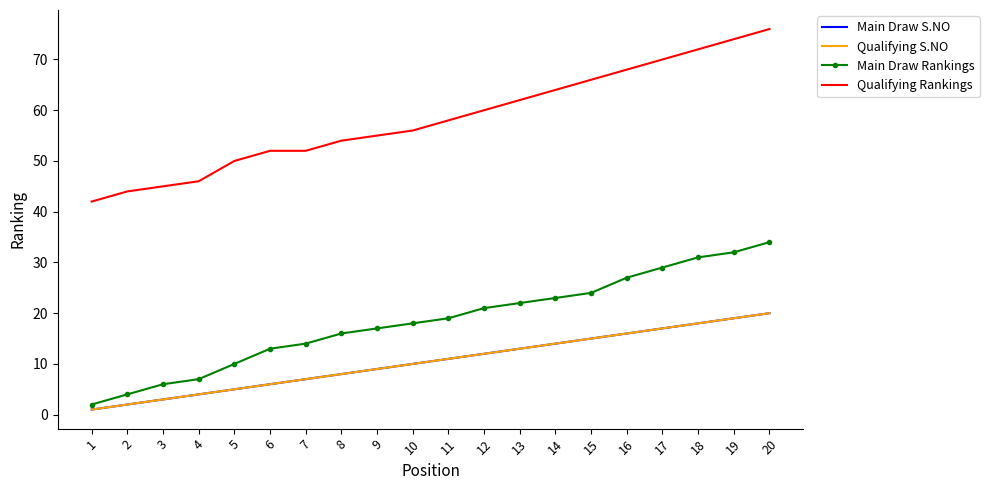

The Main Draw S.NO series shows 7 at 19. True or false?

False